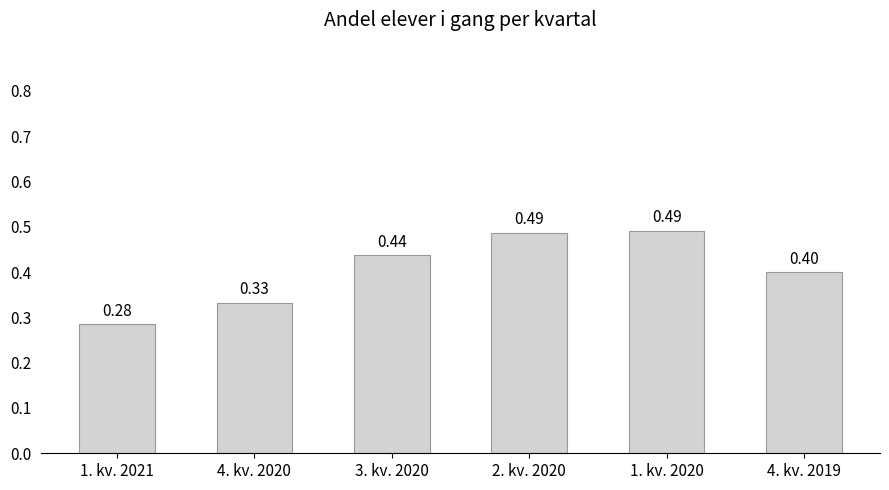

What is the label of the 5th bar from the left?

1. kv. 2020